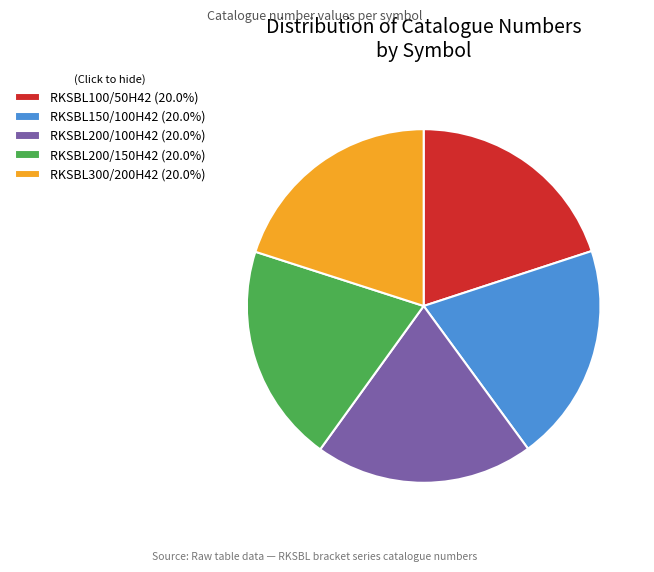

Is there any slice that represents more than half of the pie?

No